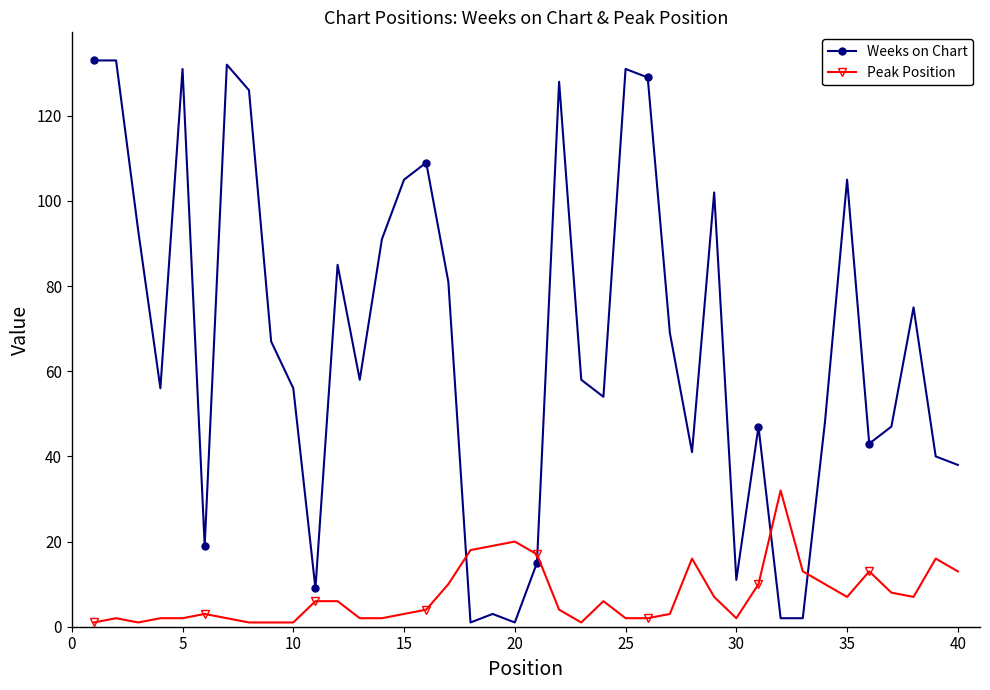

Which series ends up on top after the final intersection of Peak Position and Weeks on Chart?

Weeks on Chart